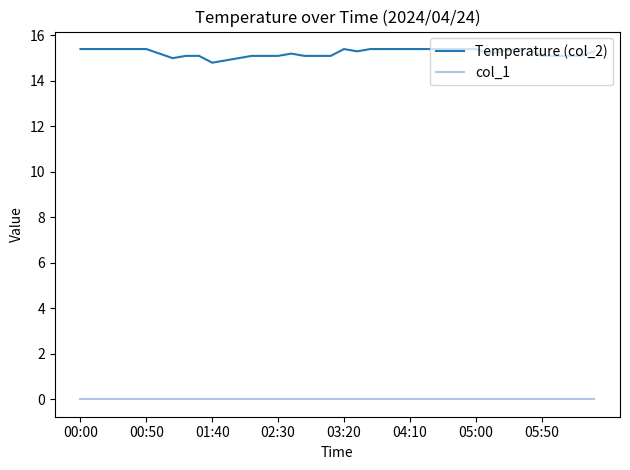

Which series has the largest total across all categories?

Temperature (col_2)